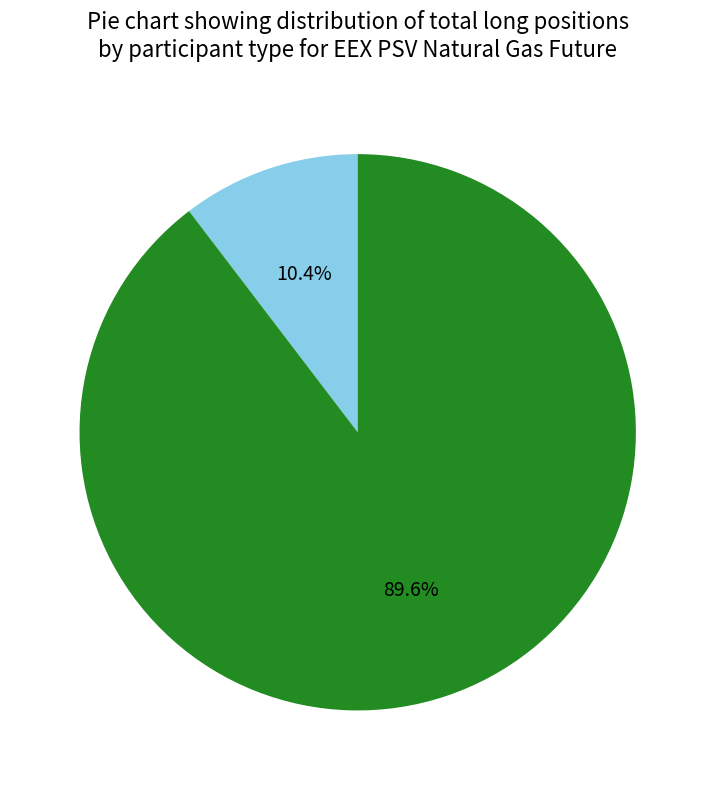

Does any single category account for the majority?

Yes